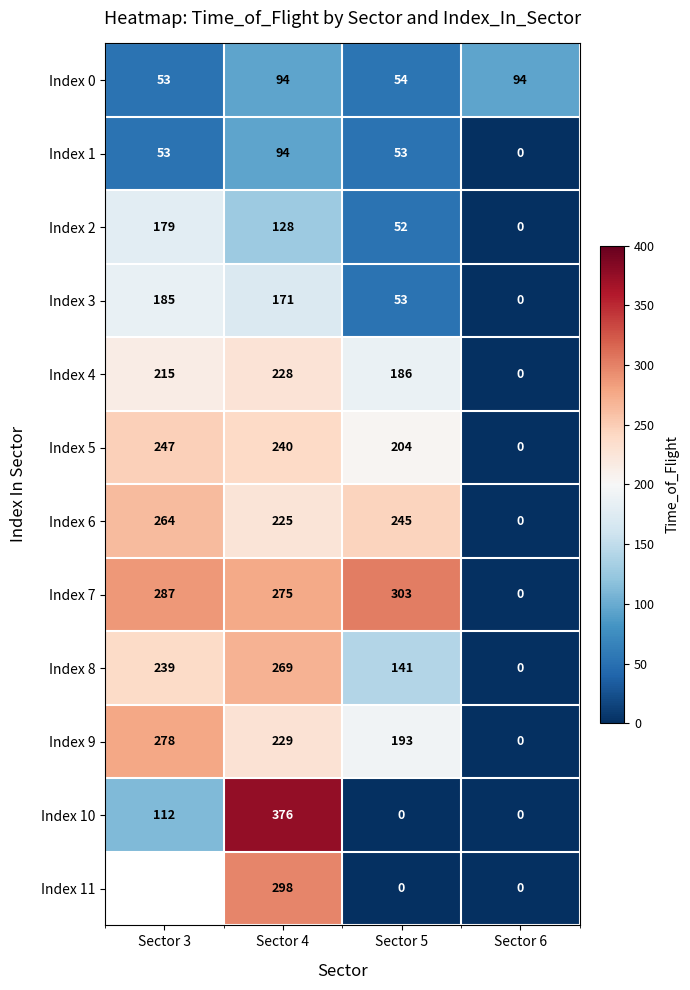

Between Sector 6 and Sector 3, which is larger?

Sector 6